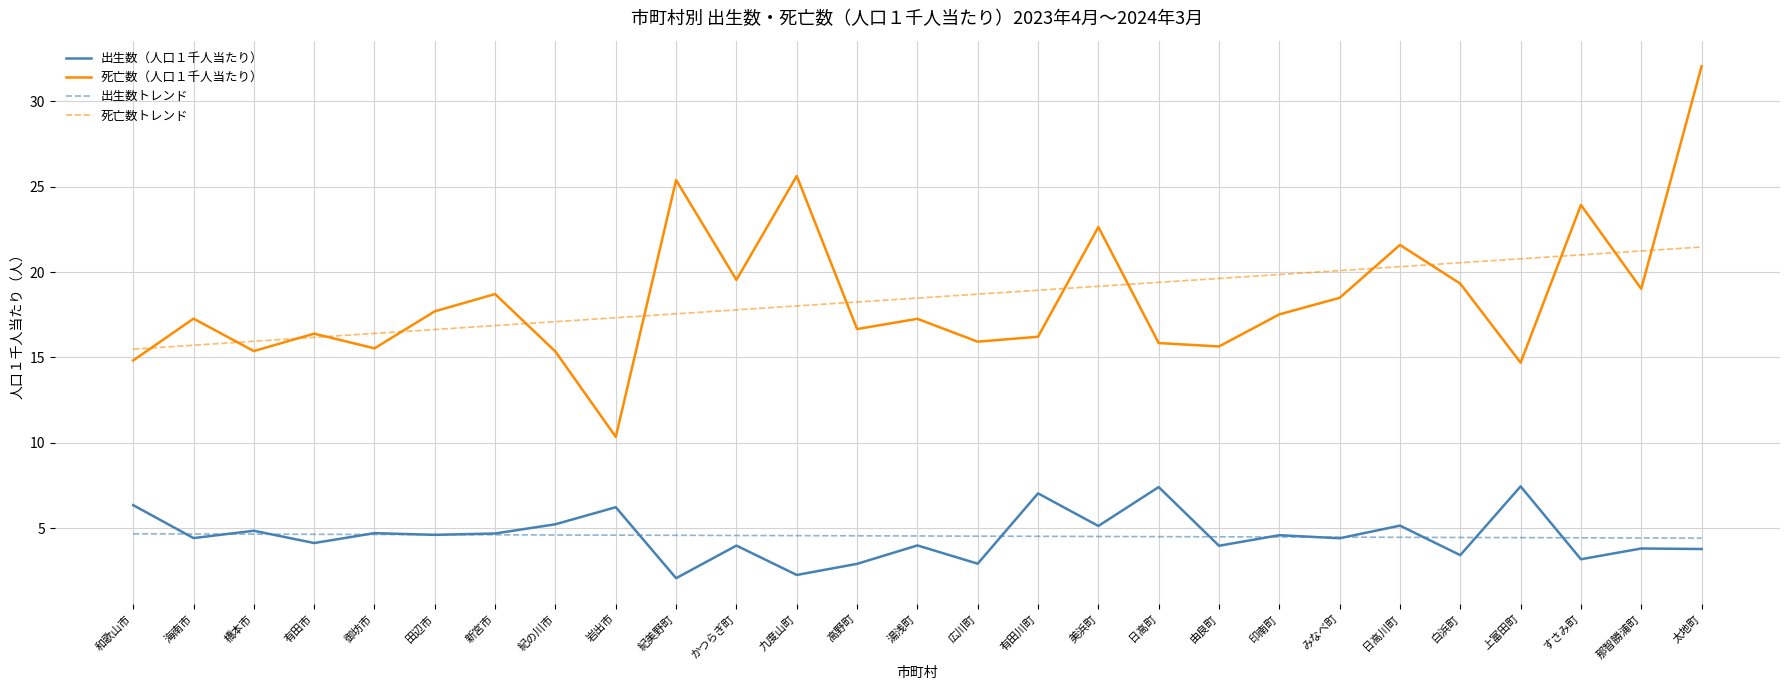

What are all the series names shown in the legend?

出生数（人口１千人当たり）, 死亡数（人口１千人当たり）, 出生数トレンド, 死亡数トレンド